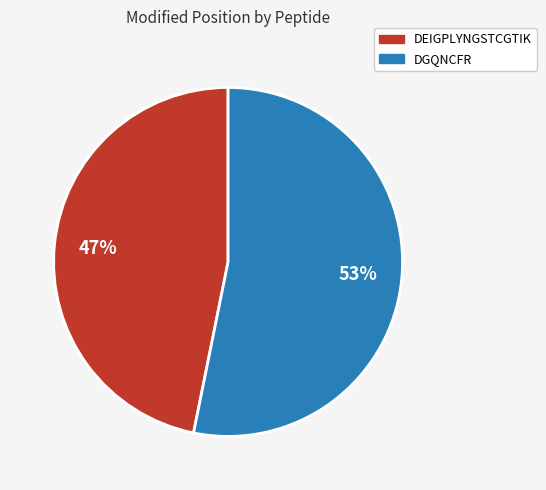

What is the smallest slice in the pie chart?

DEIGPLYNGSTCGTIK